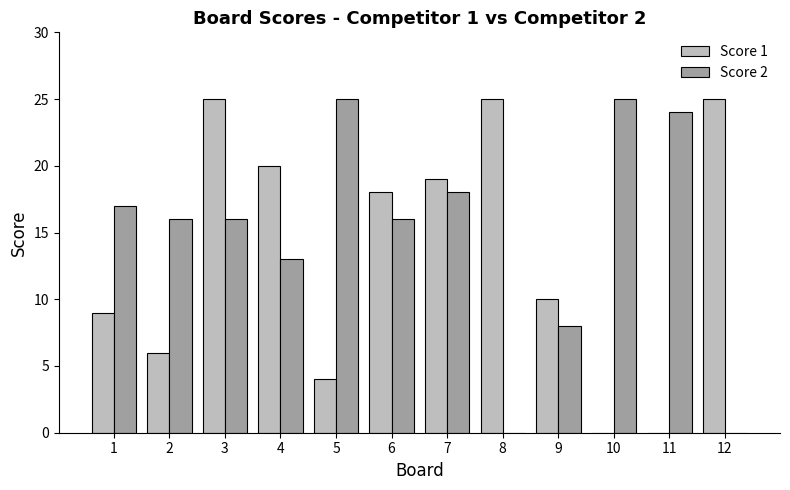

The value of Score 1 at 8 is 16. True or false?

False